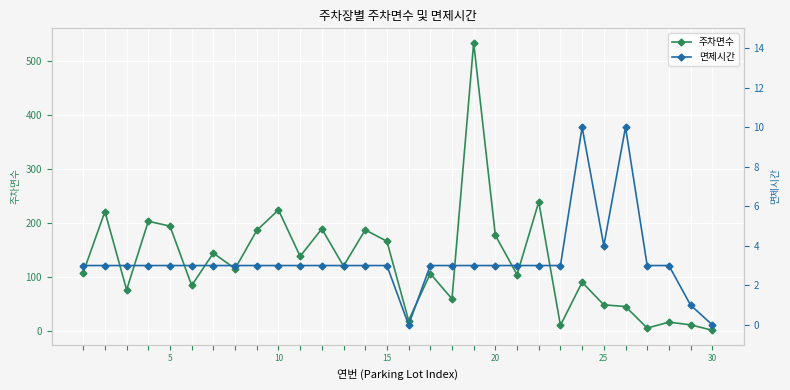

Reading left to right, extract all data points from this chart.

주차면수: 108	221	76	203	194	84	144	115	186	224	138	189	120	187	166	19	106	59	534	177	104	239	10	90	48	45	5	16	11	1
면제시간: 3	3	3	3	3	3	3	3	3	3	3	3	3	3	3	0	3	3	3	3	3	3	3	10	4	10	3	3	1	0